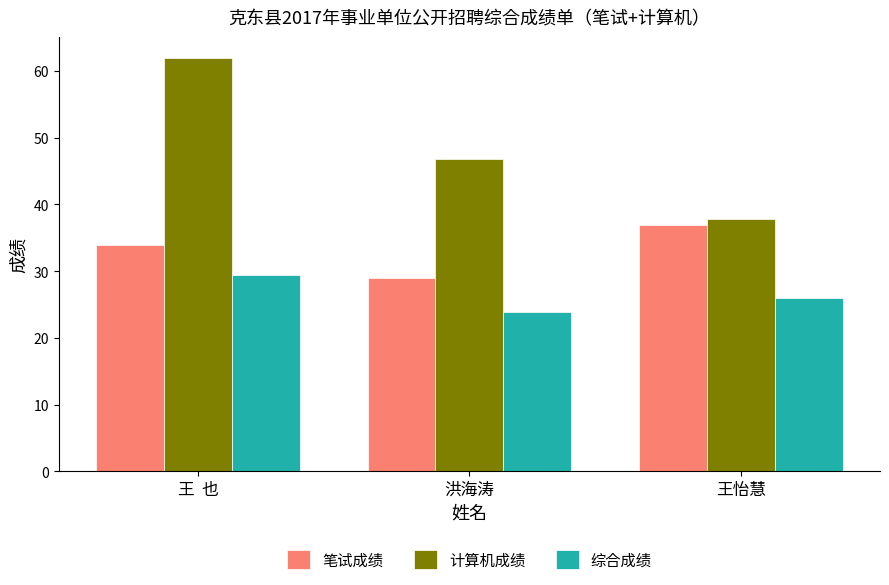

How many bars are there in each group?

3